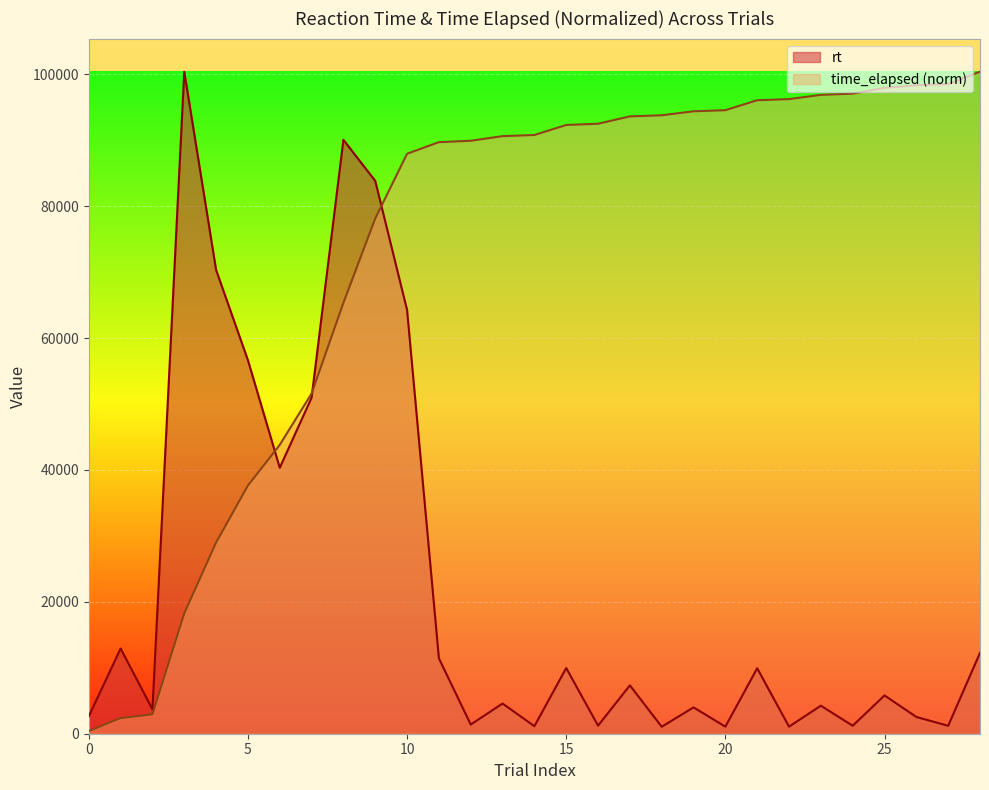

Is it true that the value at 27 is 156840.3?

False